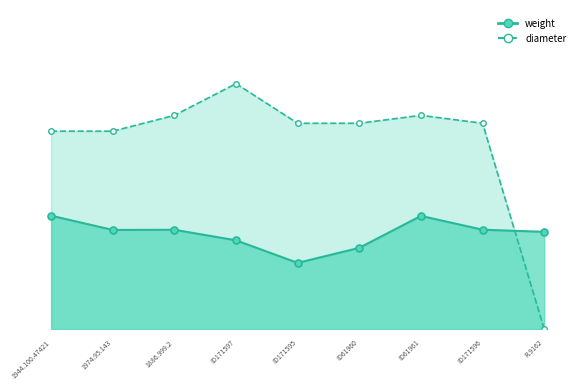

Is the value of weight at ID171596 greater than the value of diameter at 1974.95.143?

No